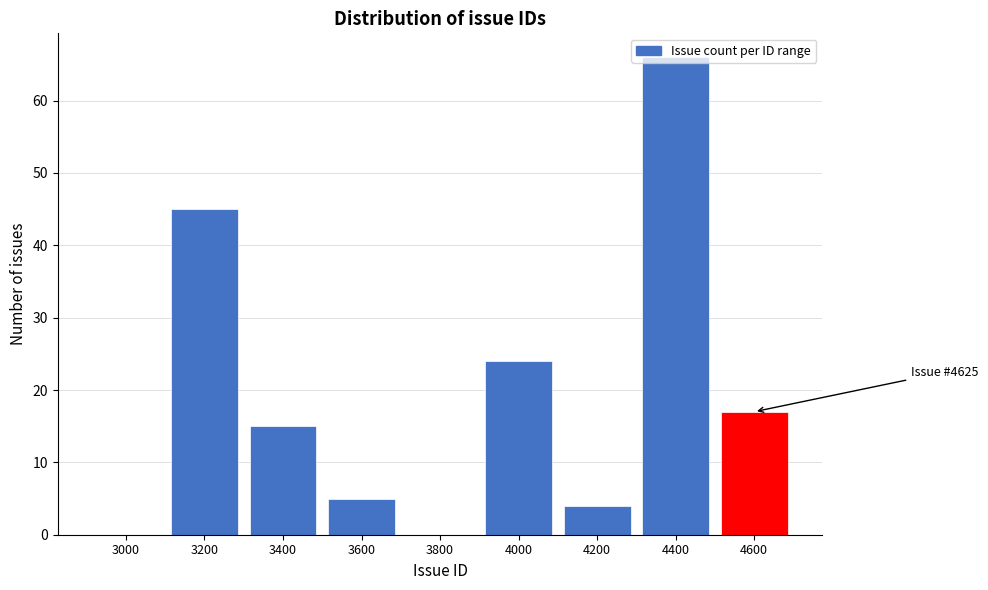

What is the sum of all values?

176